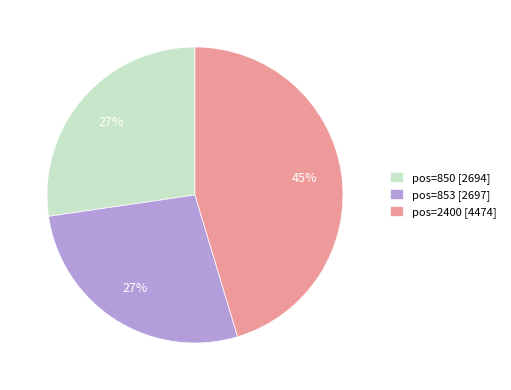

Which category has the biggest portion of the pie?

pos=2400 [4474]